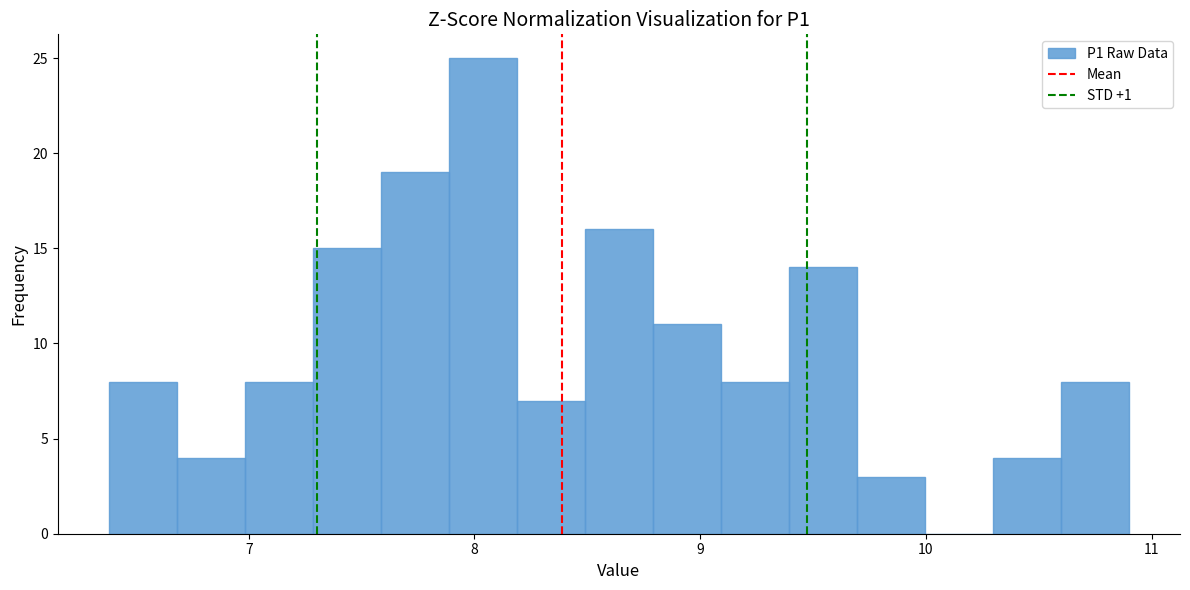

Read against the x-axis, roughly where is the centre of the tallest bar?

8.0